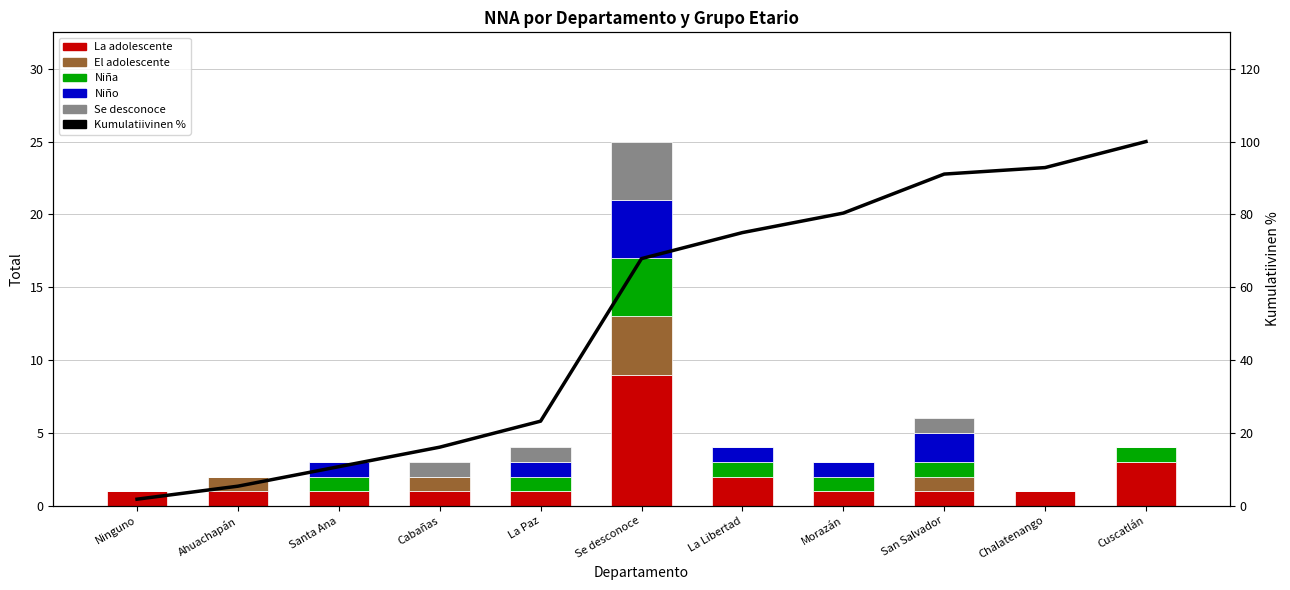

Are the bars horizontal?

No